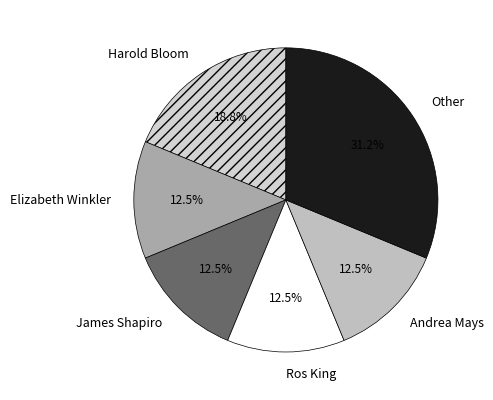

Count the number of slices in the pie.

6